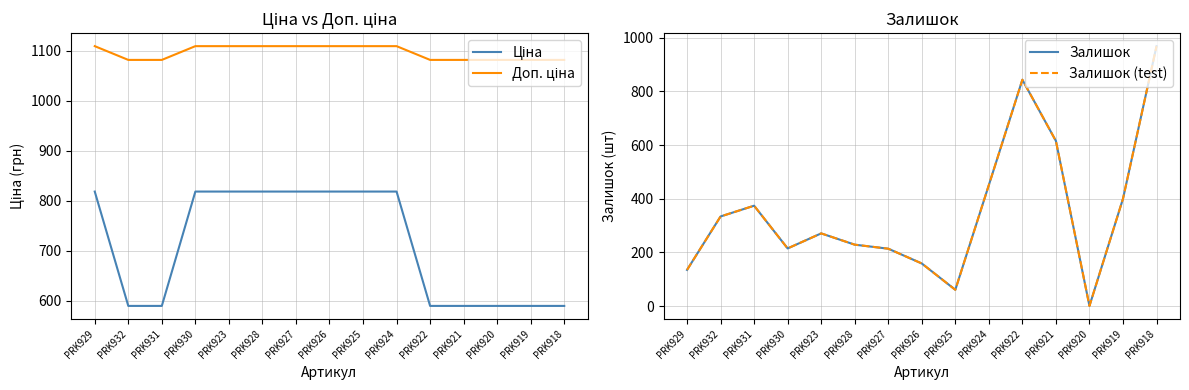

List the series in order of their peak value, highest first.

Доп. ціна, Залишок, Залишок (test), Ціна